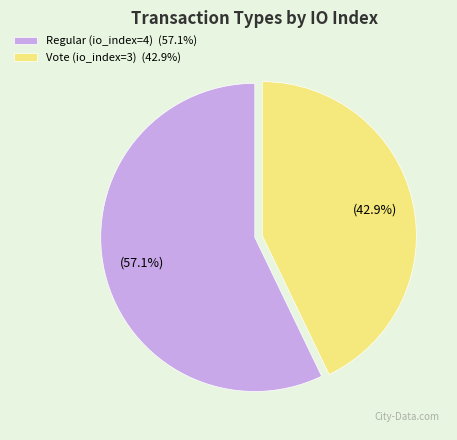

The Vote (io_index=3) slice represents 43% of the pie. True or false?

True